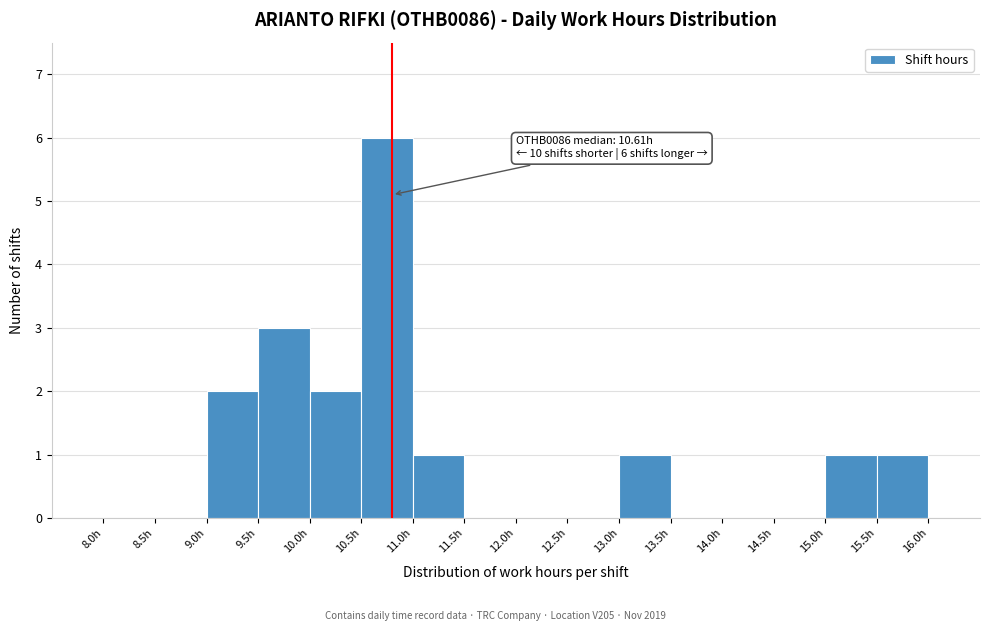

Which range on the x-axis has the tallest bar?

10.5 to 11.0